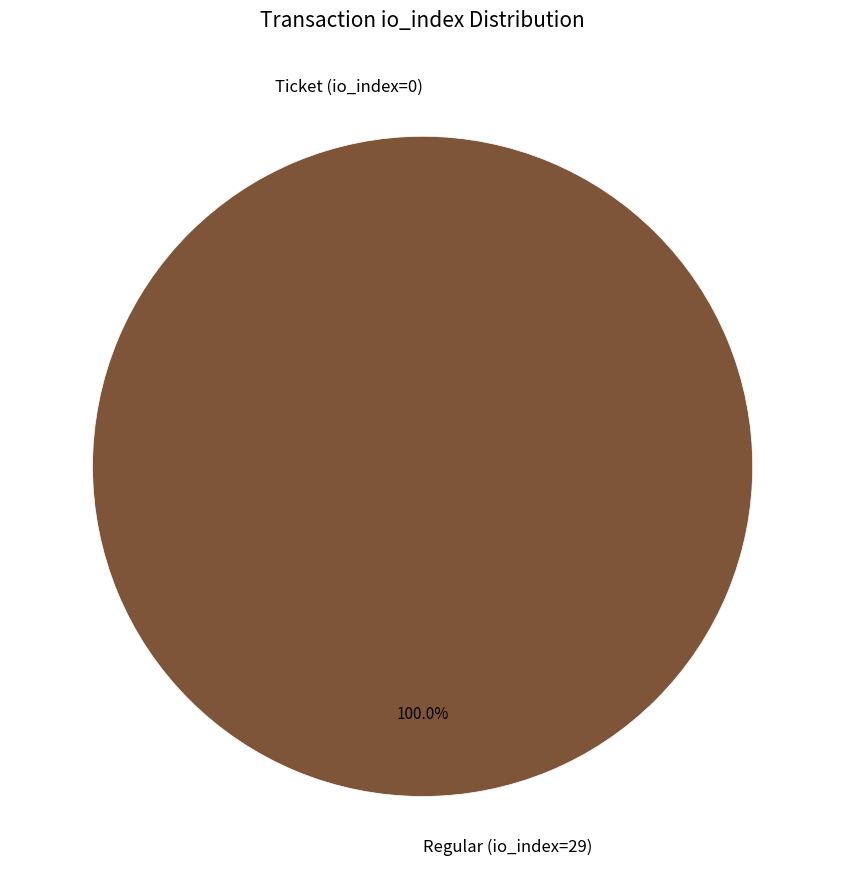

What is the change in value from Ticket (io_index=0) to Regular (io_index=29)?

+29